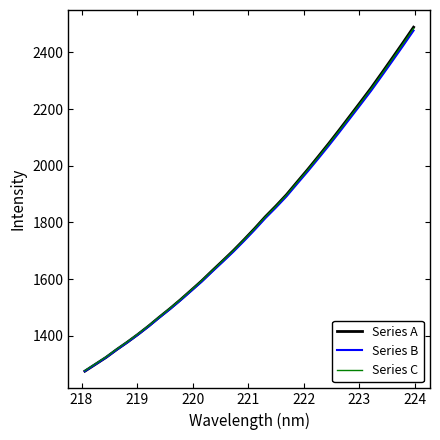

Which series has the largest range (max minus min)?

Series A